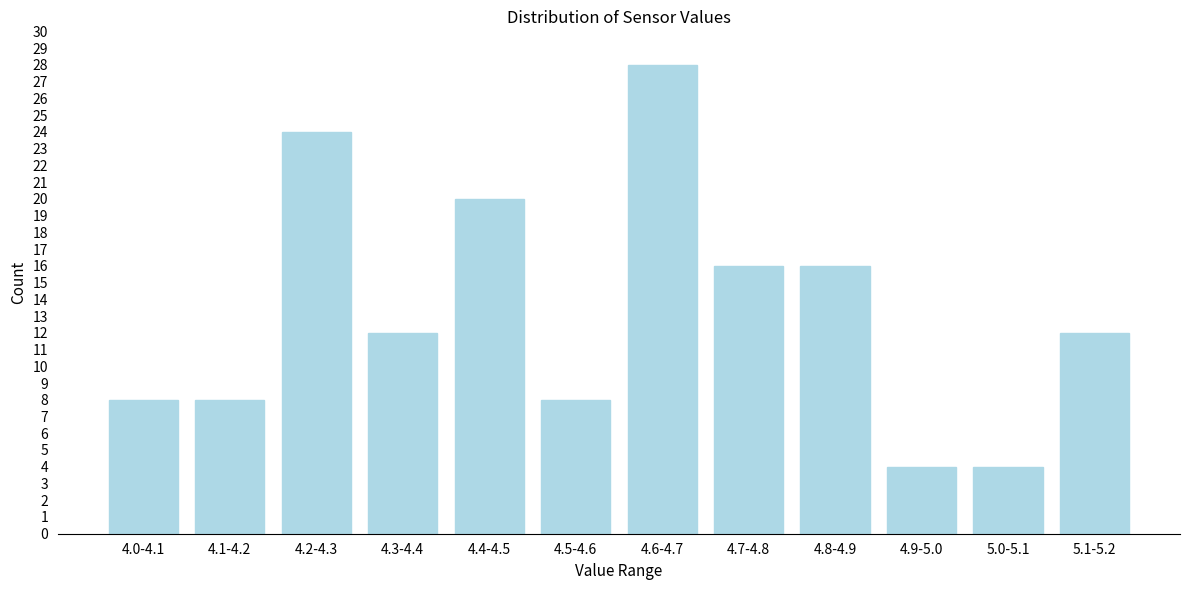

Reading left to right, what are all the values shown in this chart?

8	8	24	12	20	8	28	16	16	4	4	12